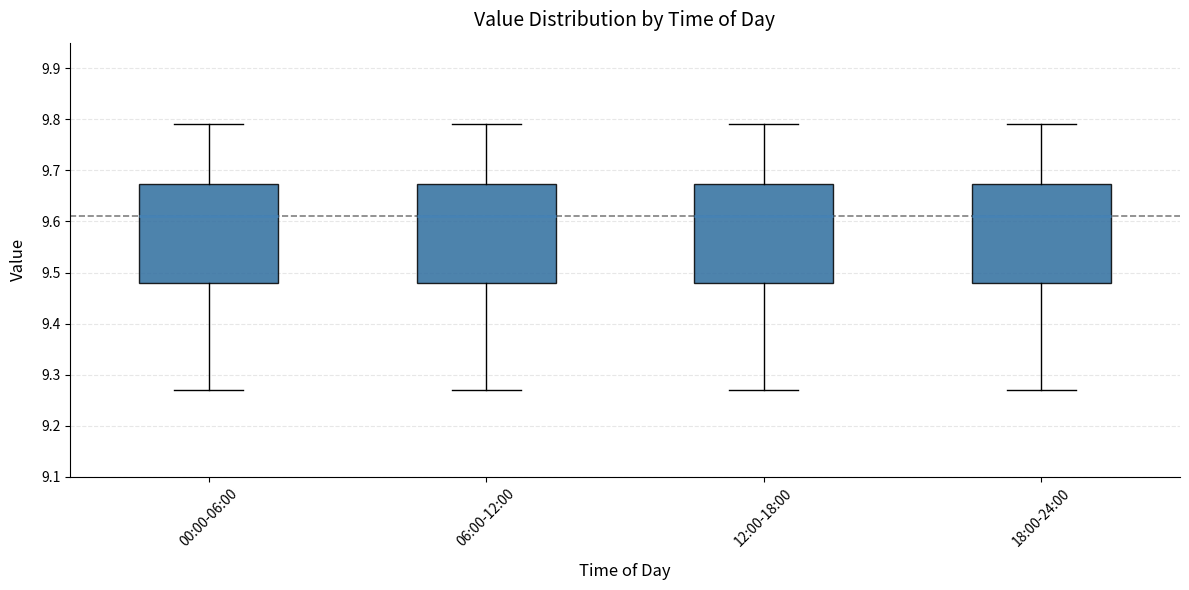

Reading left to right, read every box against the y-axis: the position of its median line, the range the box covers, and the ends of its whiskers. The values are not printed on the chart, so give them approximately, as read against the axis.

00:00-06:00: median 9.61, box 9.48 to 9.67, whiskers 9.27 to 9.79
06:00-12:00: median 9.61, box 9.48 to 9.67, whiskers 9.27 to 9.79
12:00-18:00: median 9.61, box 9.48 to 9.67, whiskers 9.27 to 9.79
18:00-24:00: median 9.61, box 9.48 to 9.67, whiskers 9.27 to 9.79